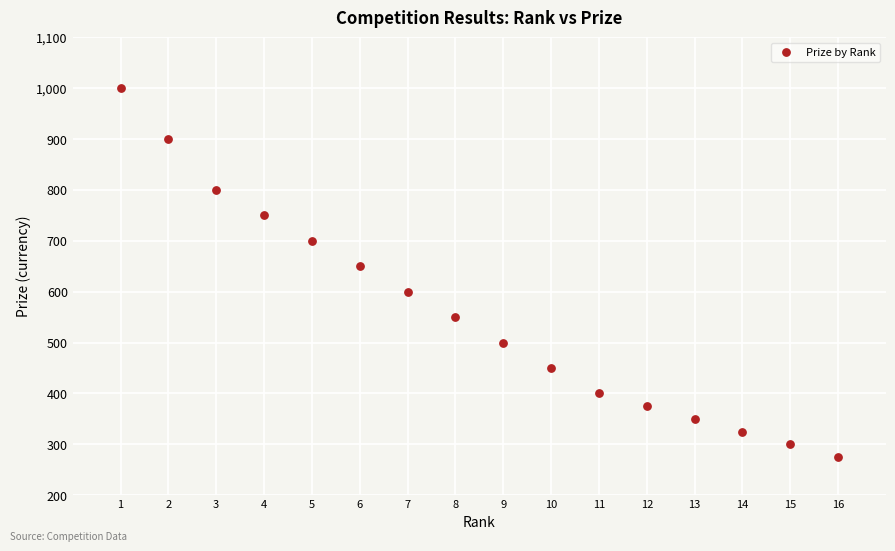

What Y value in the scatter plot is closest to 637?

650